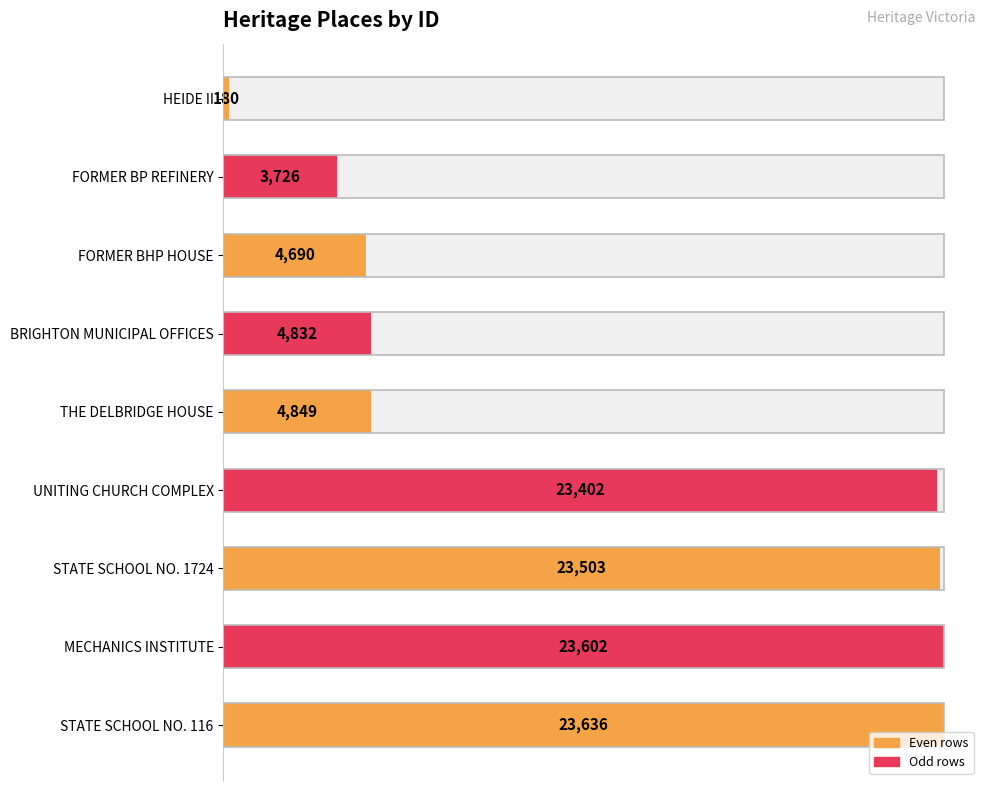

What is the sum of all values?

112420